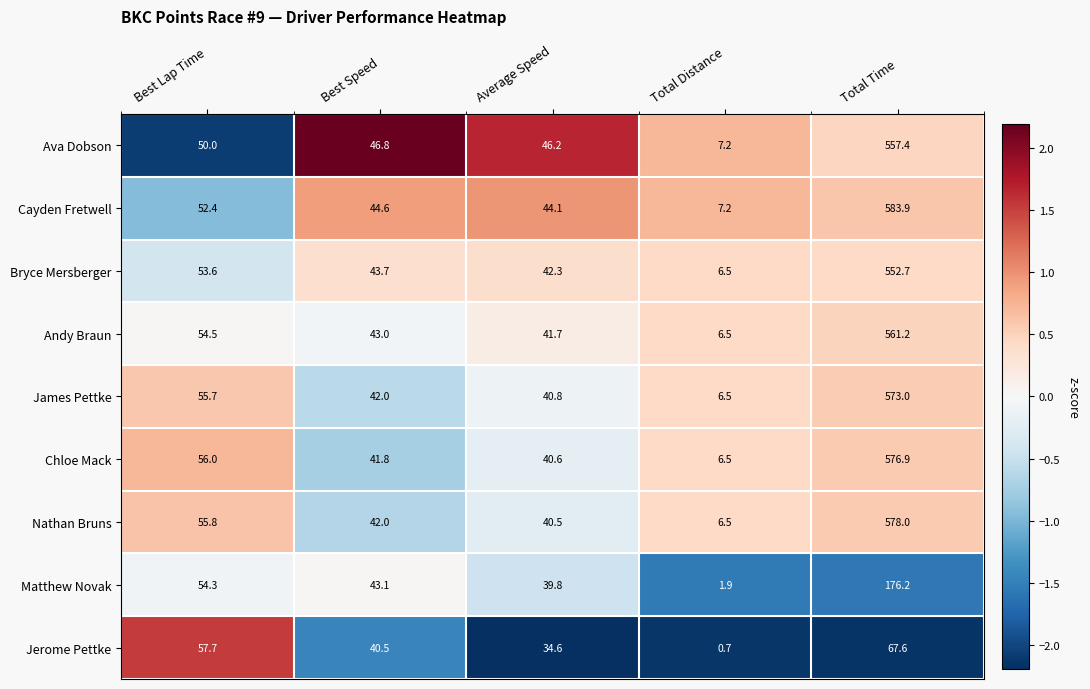

Is it true that Bryce Mersberger equals 6.5 at Total Distance?

True